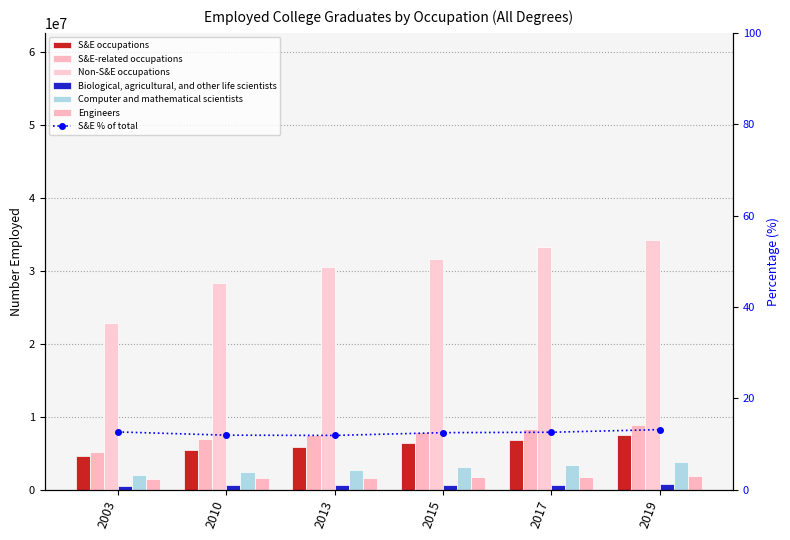

What is the greatest value displayed?

34165000